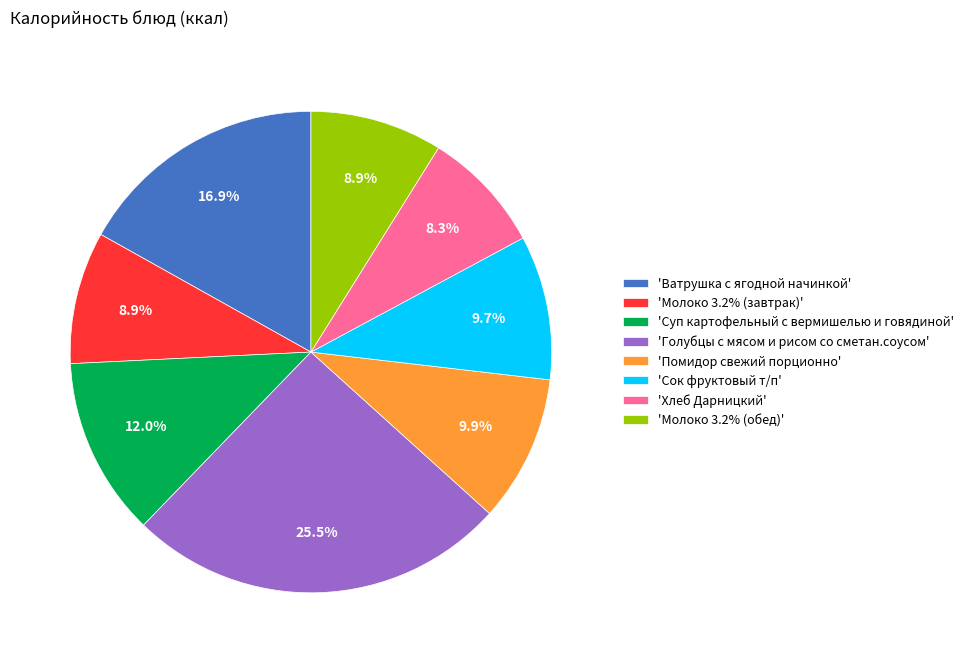

To the nearest percent, what is the difference between the largest and smallest slice percentages?

17%